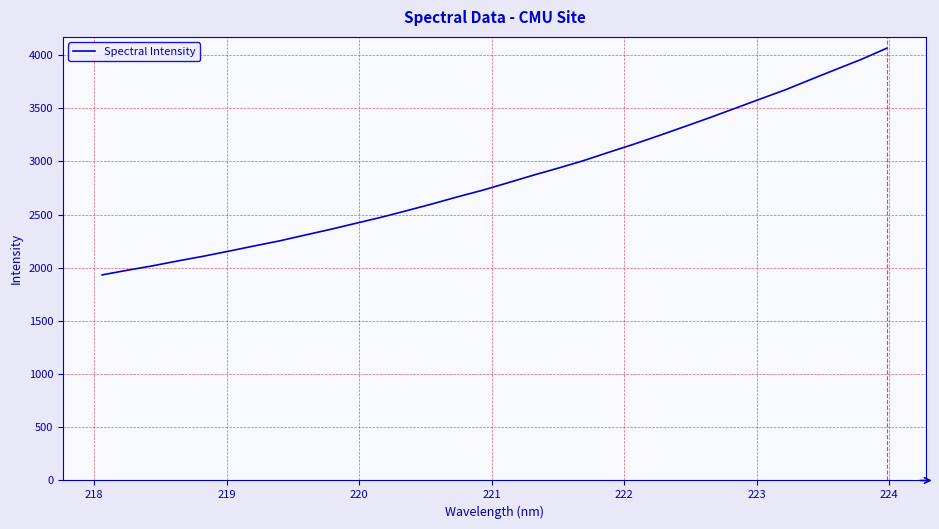

What is the minimum value shown in the chart?

1933.0